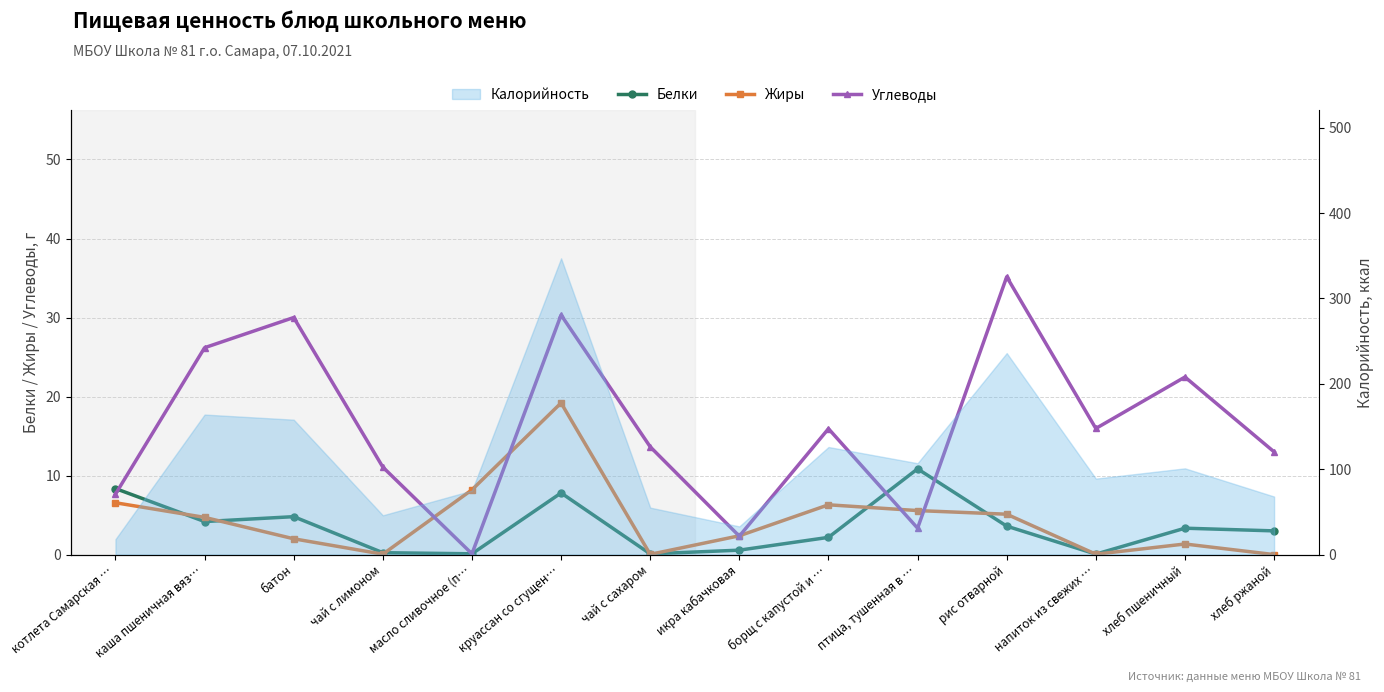

Is this an area chart (filled region under the line)?

No